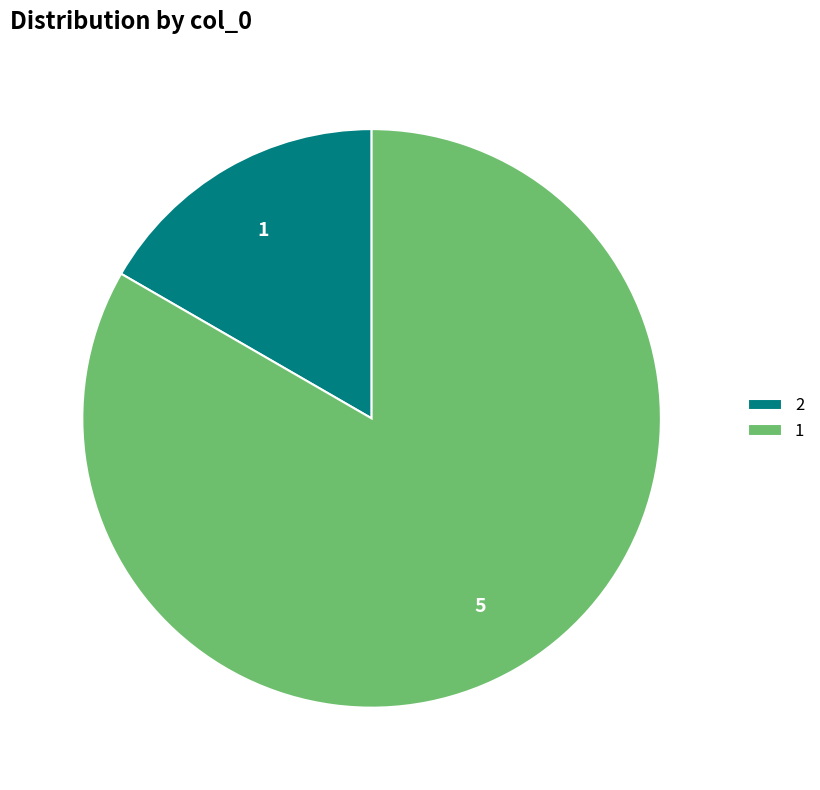

Which slice represents more than half of the pie?

1